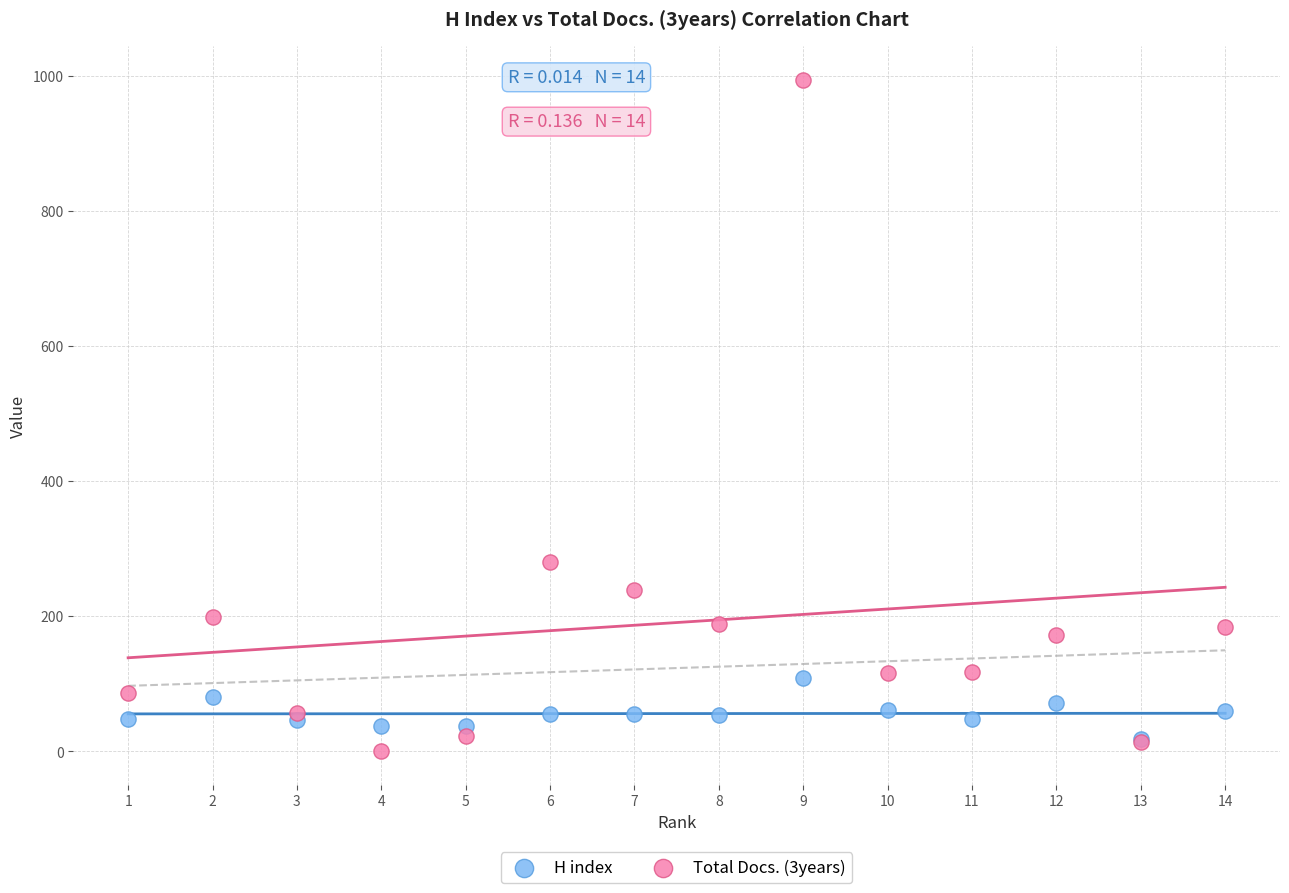

Across all series, what Y value is closest to 497?

280